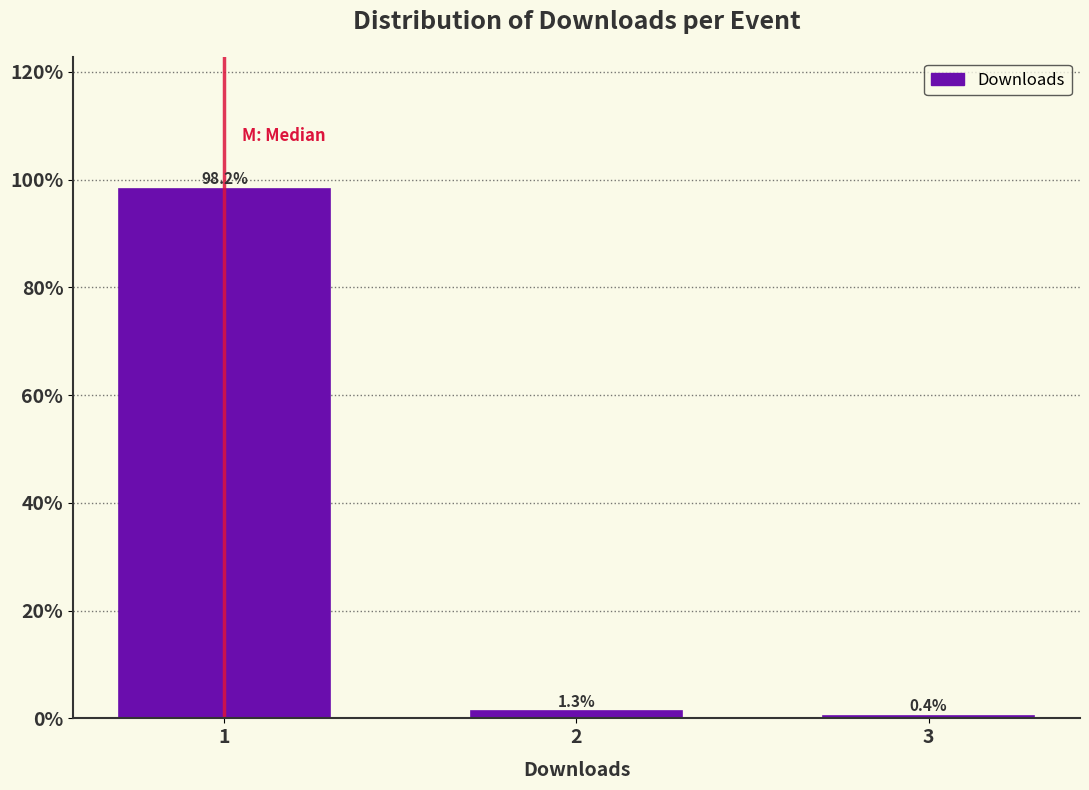

Reading right to left, what are all the values shown in this chart?

3=0.4	2=1.3	1=98.2